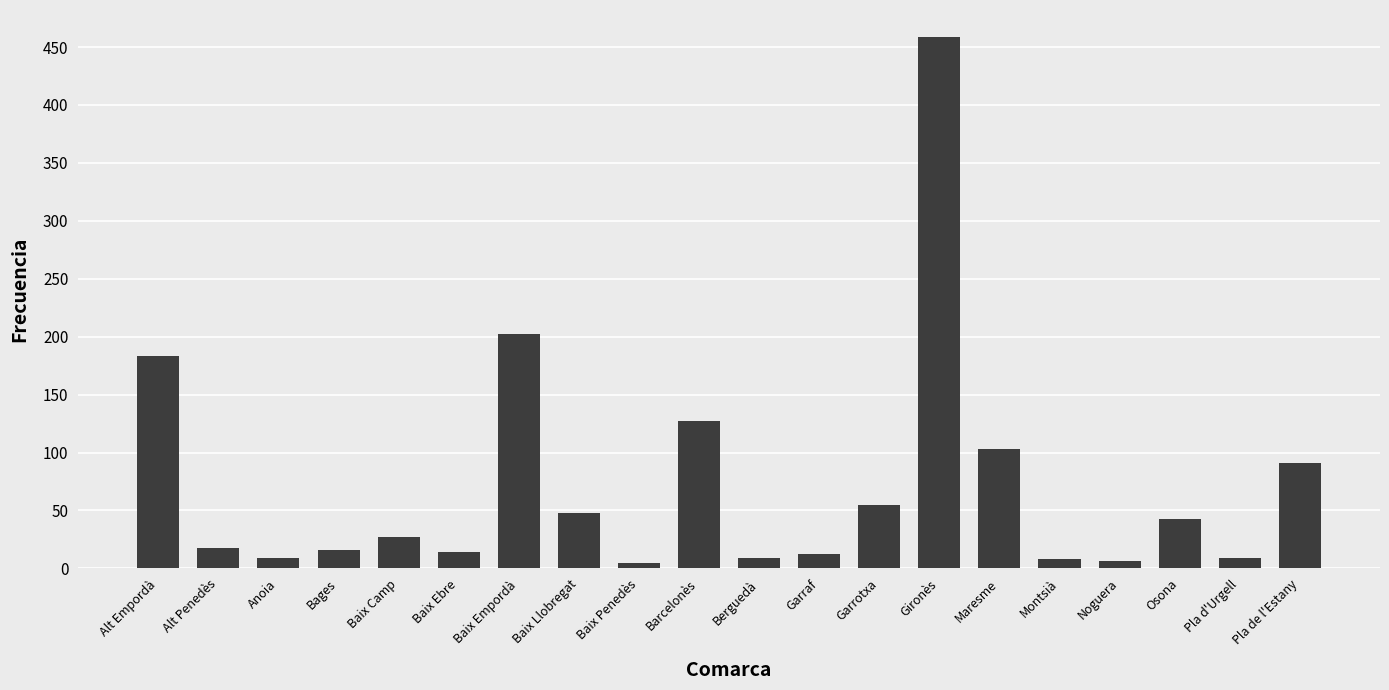

What is the smallest value displayed?

5